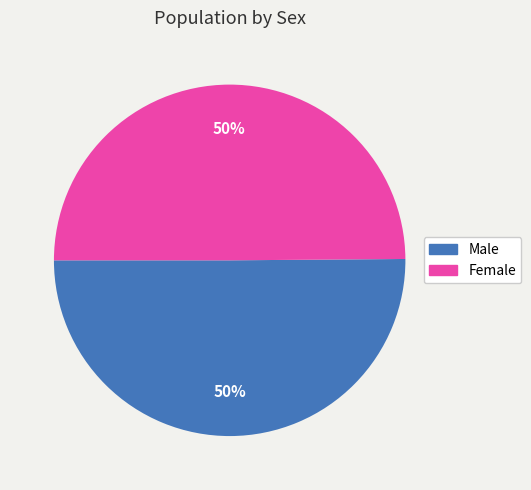

Approximately how many times larger is the value at Female compared to Male?

1.0